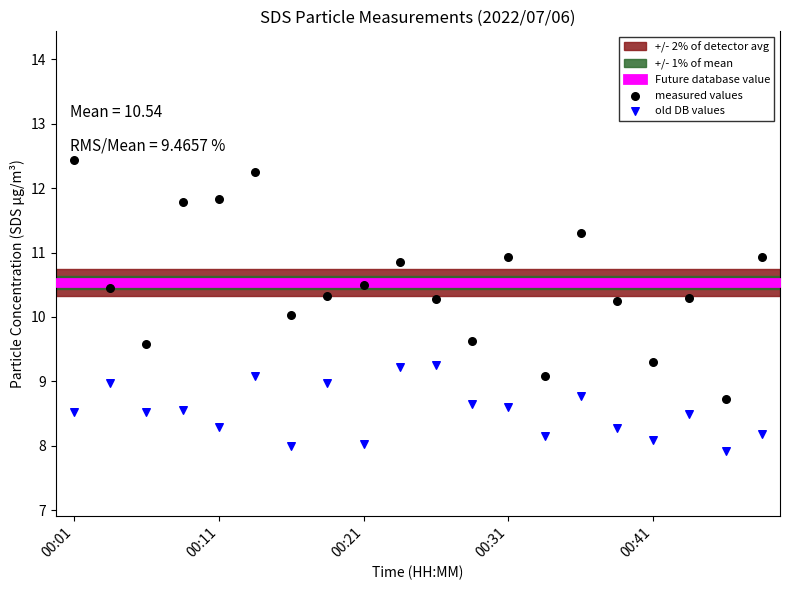

Across all data points, what is the range of Y values (max minus min)?

4.5